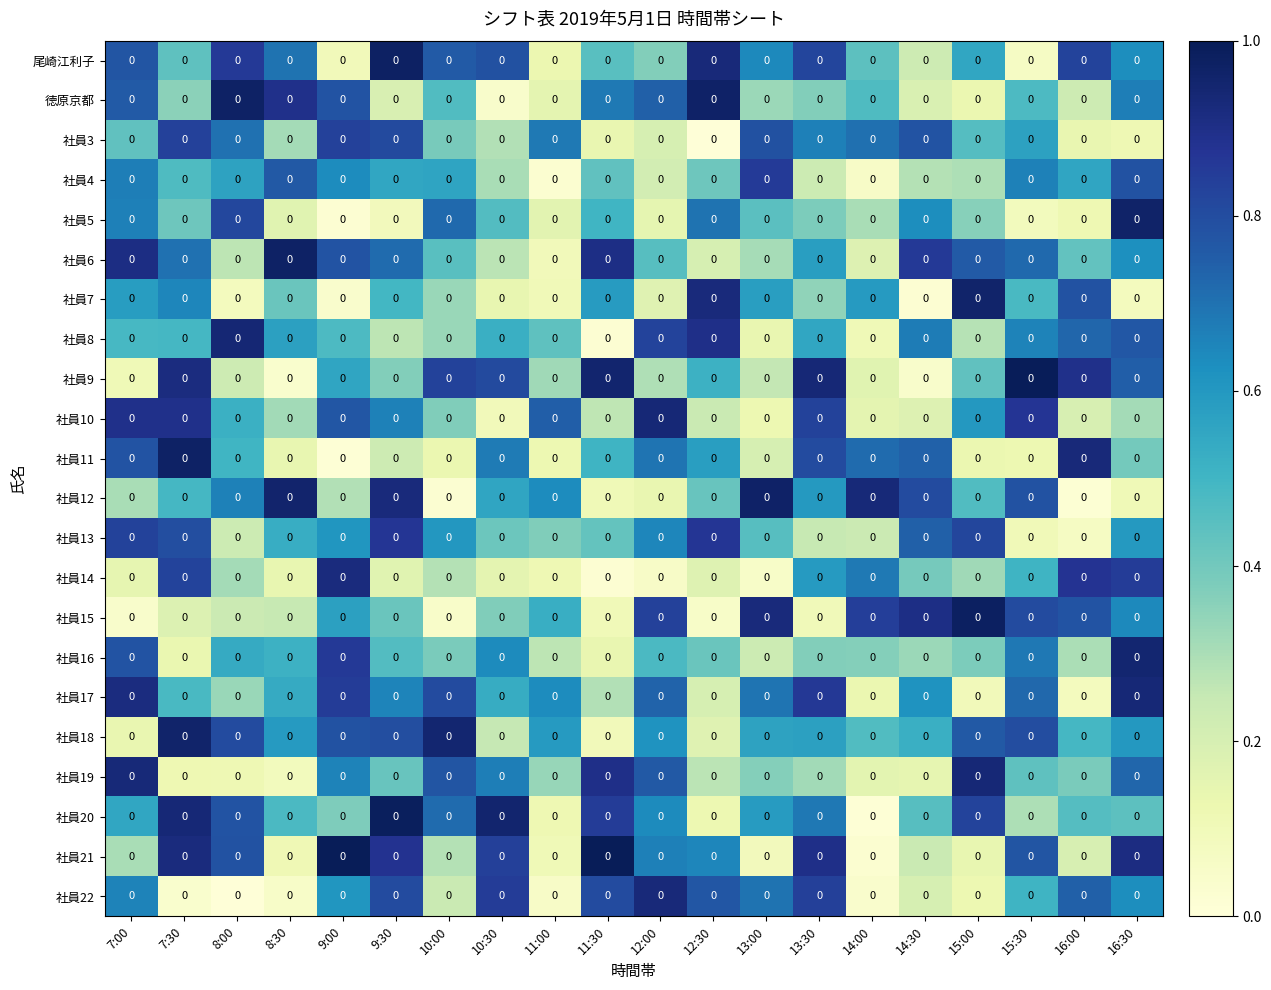

At which category is the sum across all series the highest?

16:30